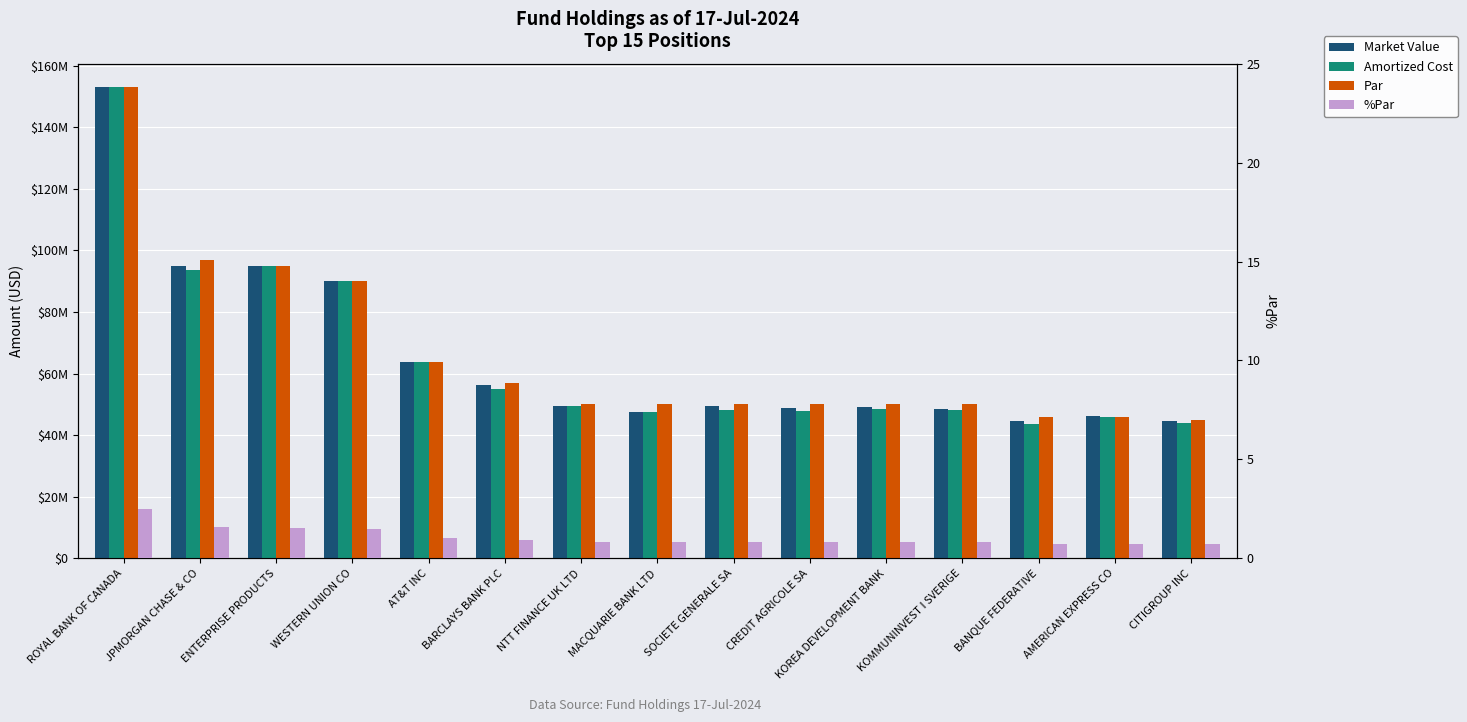

Which series has the largest total across all categories?

Par